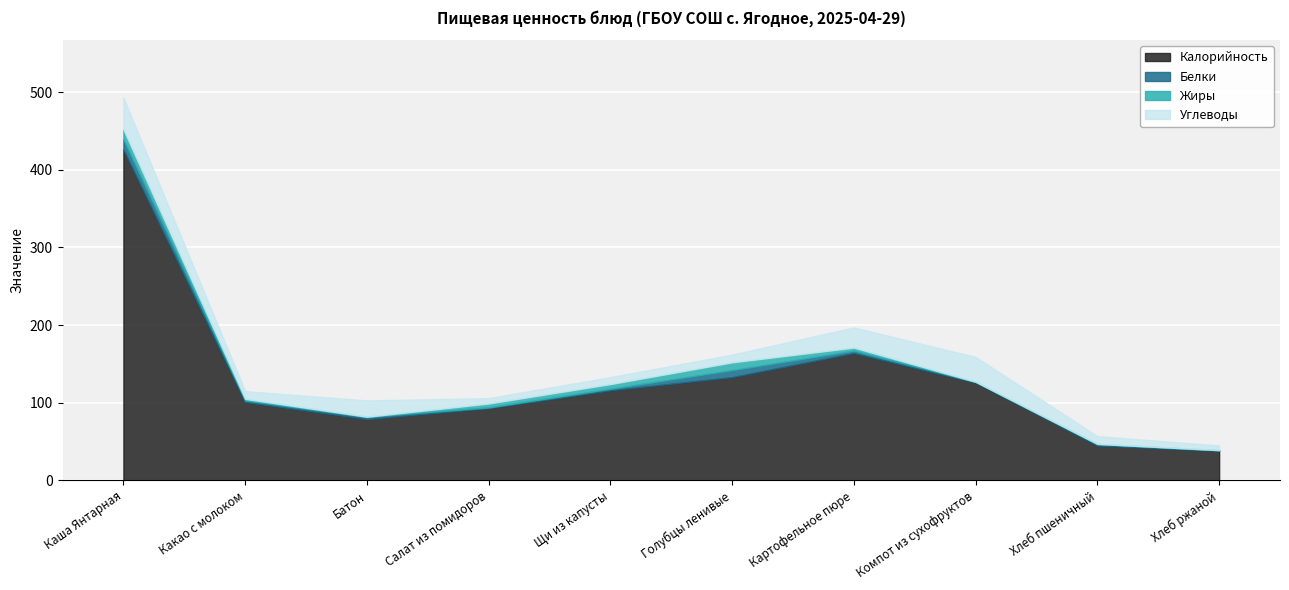

How many intersections are there between Белки and Жиры?

2